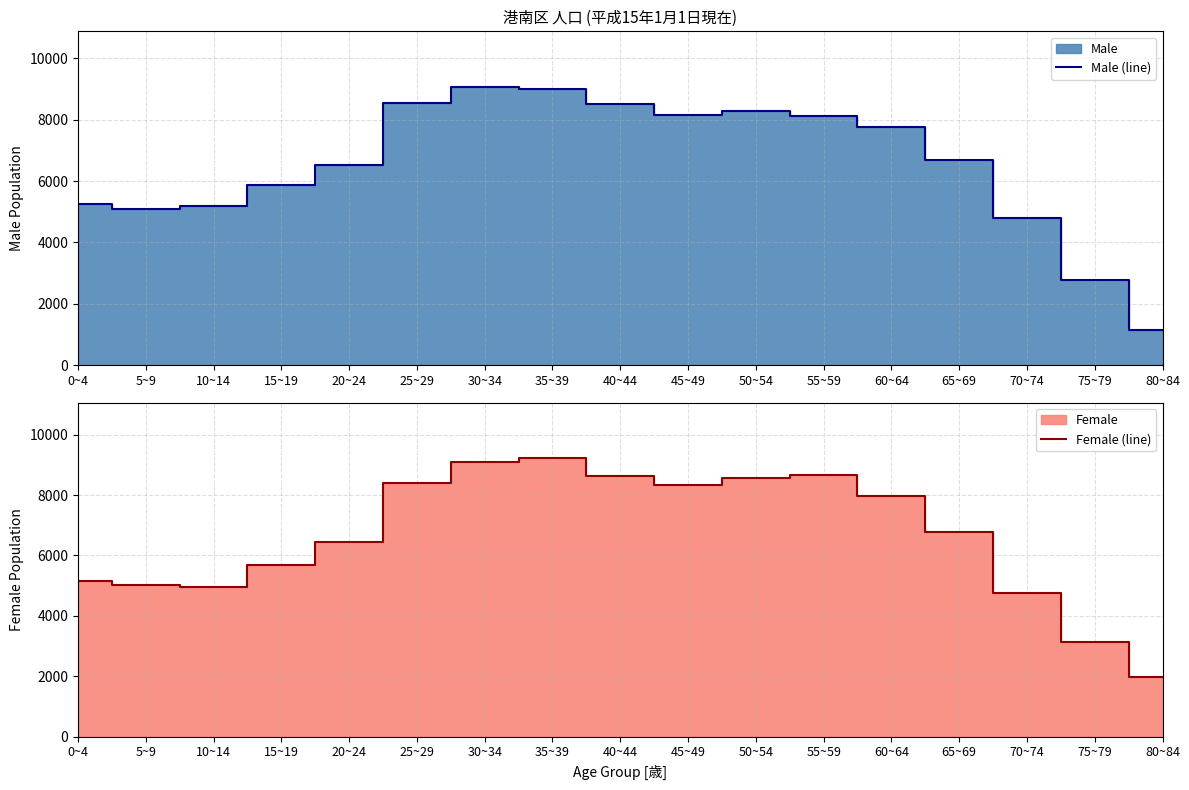

What is the difference between the highest and lowest values at 70~74?

36